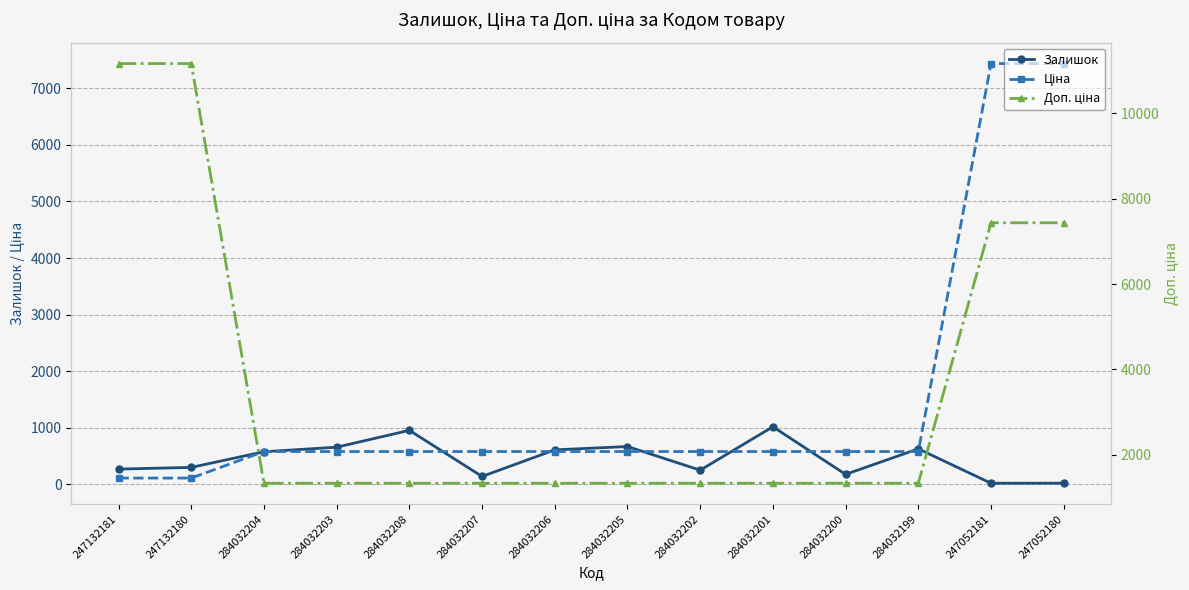

What is the difference between the highest and lowest values at 284032205?

749.9